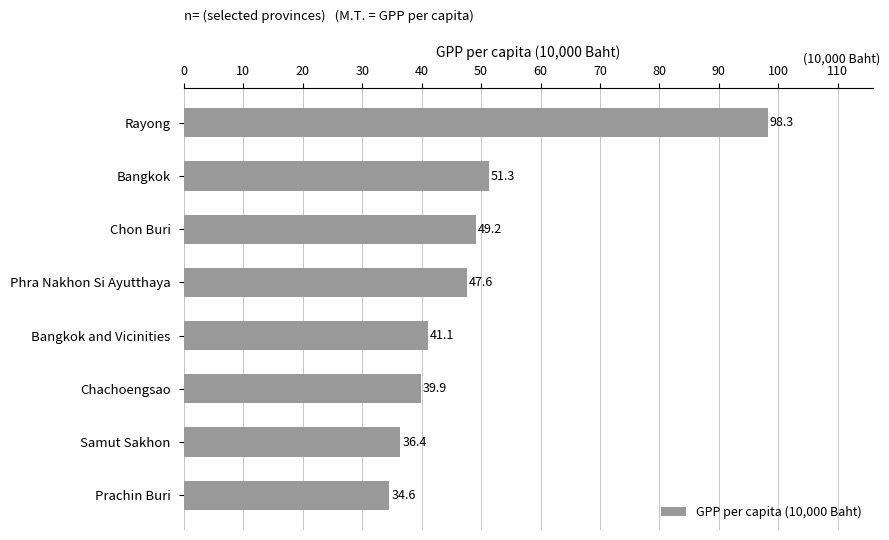

Reading top to bottom, list all the values displayed in this chart.

98.3	51.3	49.2	47.6	41.1	39.9	36.4	34.6